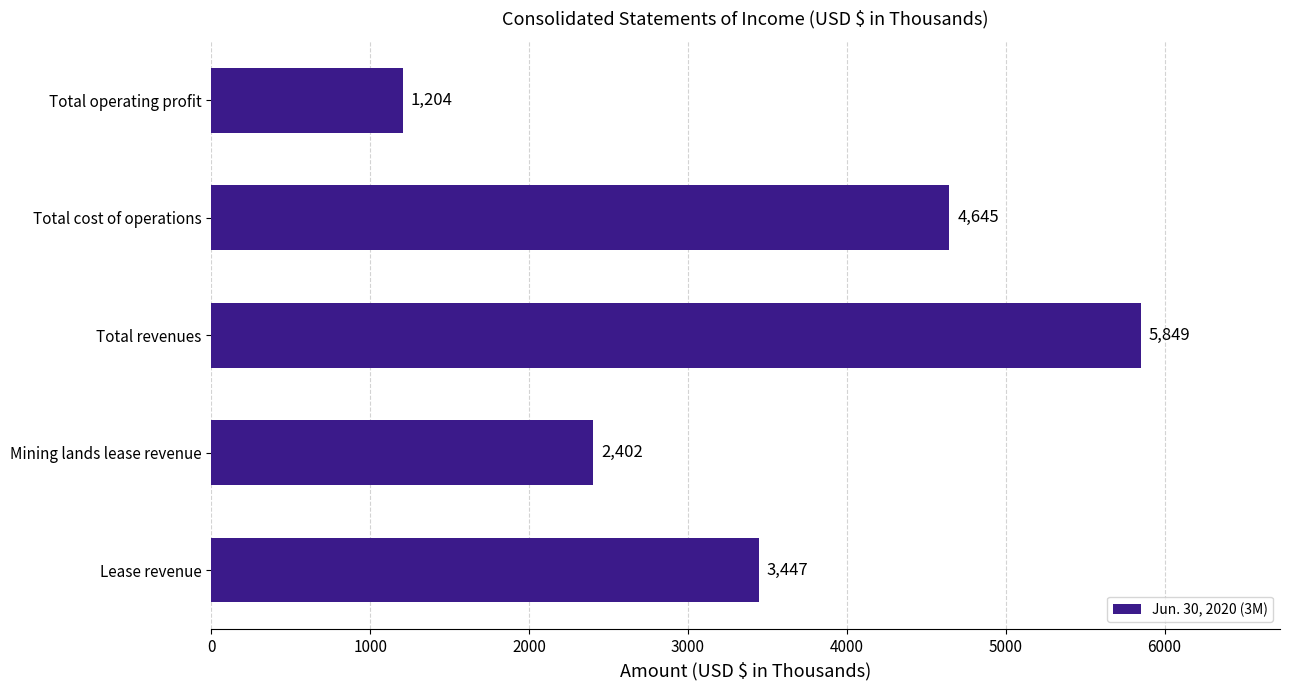

Rank the categories by value from lowest to highest.

Total operating profit, Mining lands lease revenue, Lease revenue, Total cost of operations, Total revenues